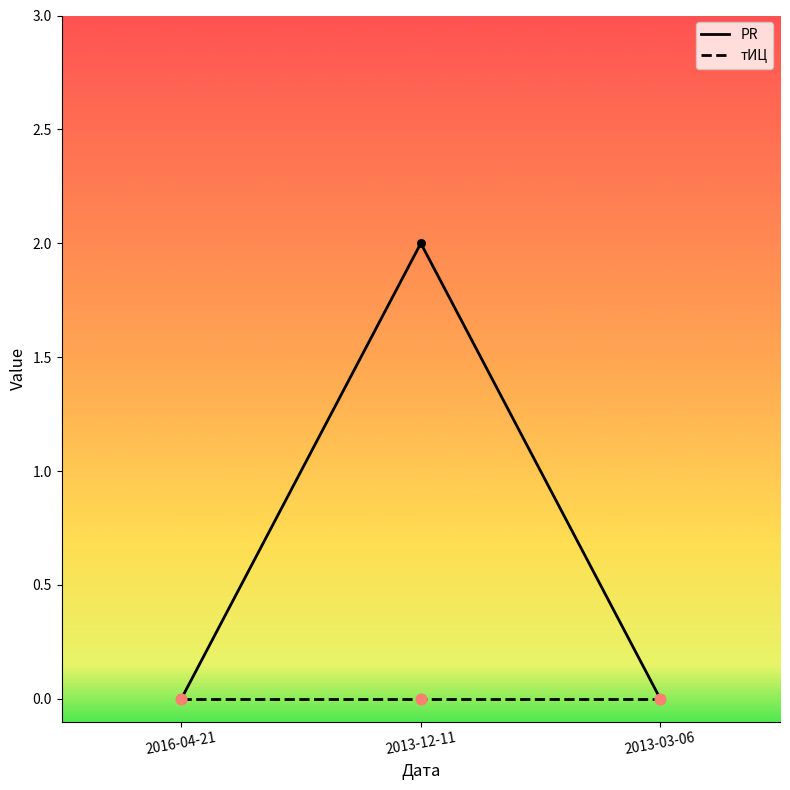

What are all the series names shown in the legend?

PR, тИЦ